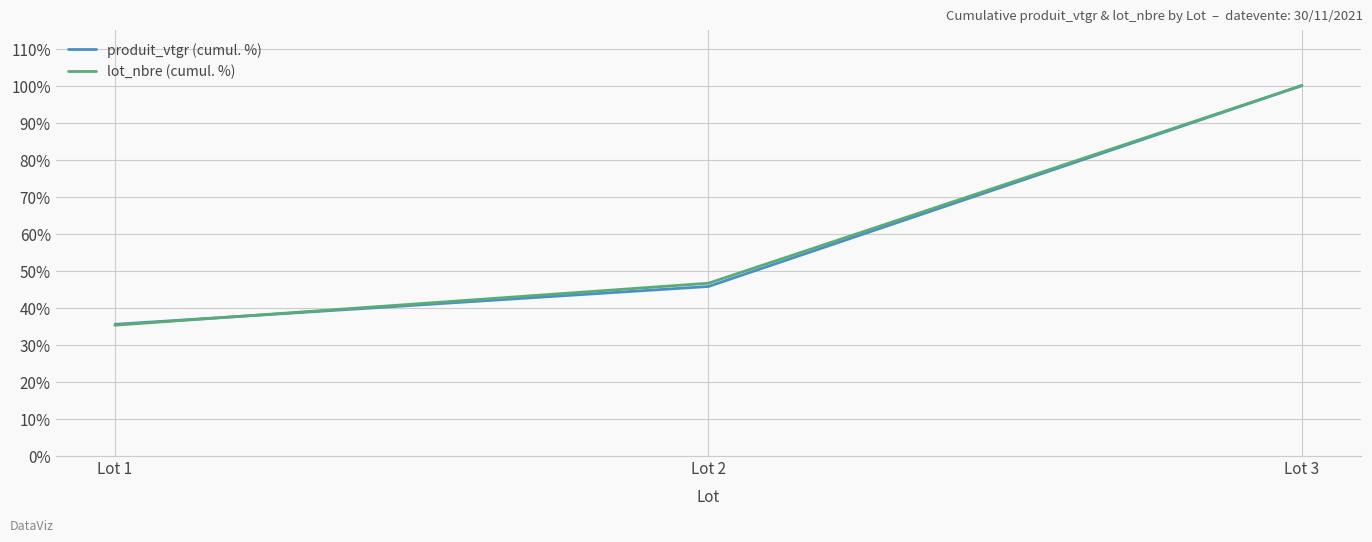

What are all the series names shown in the legend?

produit_vtgr (cumul. %), lot_nbre (cumul. %)